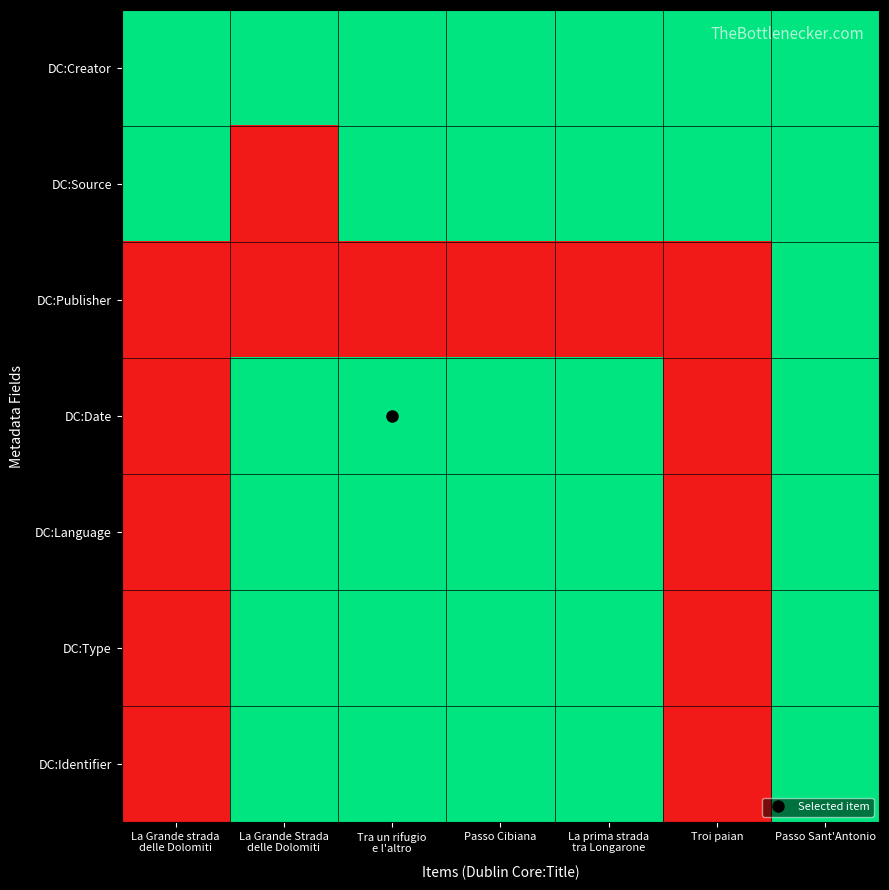

What is the spread (max minus min) of values at Troi paian?

1